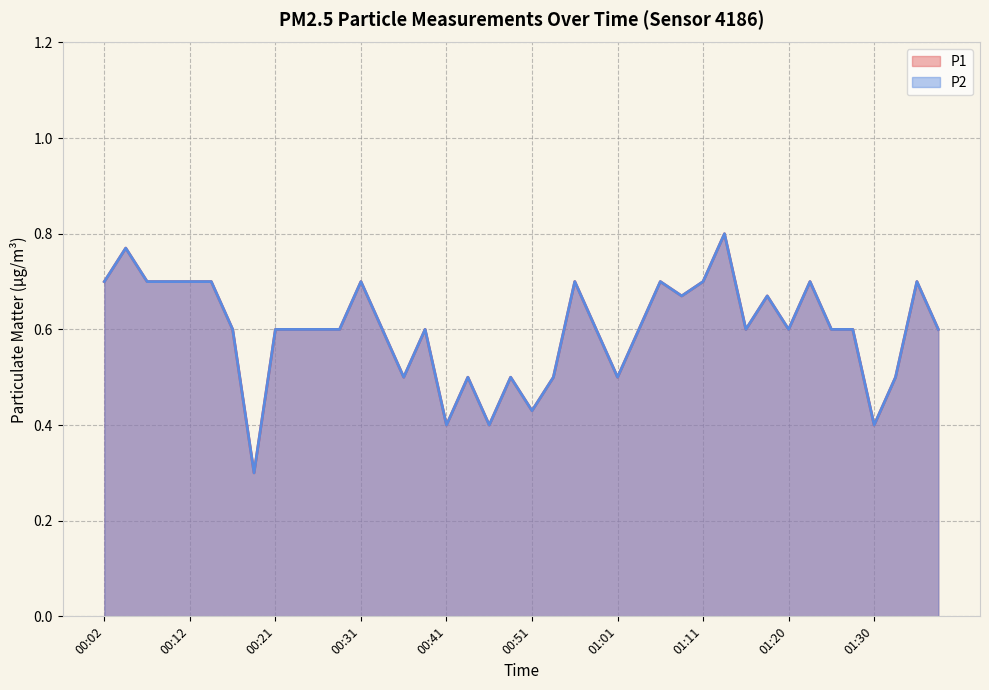

Reading left to right, what are all the values shown in this chart?

P1 line: 0.7	0.8	0.7	0.7	0.7	0.7	0.6	0.3	0.6	0.6	0.6	0.6	0.7	0.6	0.5	0.6	0.4	0.5	0.4	0.5	0.4	0.5	0.7	0.6	0.5	0.6	0.7	0.7	0.7	0.8	0.6	0.7	0.6	0.7	0.6	0.6	0.4	0.5	0.7	0.6
P2 line: 0.7	0.8	0.7	0.7	0.7	0.7	0.6	0.3	0.6	0.6	0.6	0.6	0.7	0.6	0.5	0.6	0.4	0.5	0.4	0.5	0.4	0.5	0.7	0.6	0.5	0.6	0.7	0.7	0.7	0.8	0.6	0.7	0.6	0.7	0.6	0.6	0.4	0.5	0.7	0.6